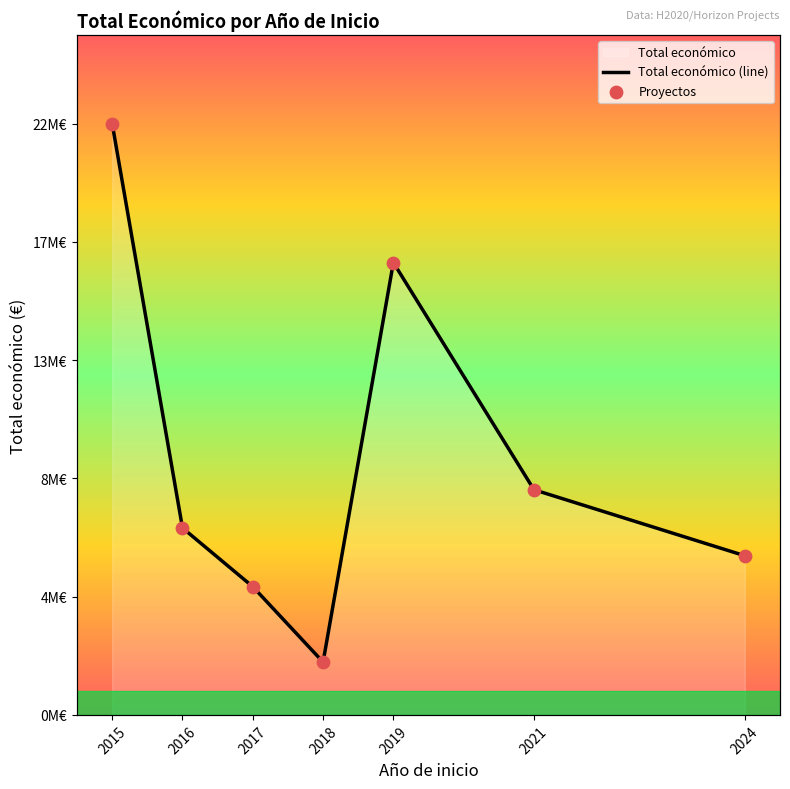

Which series reaches the maximum Y coordinate?

Total económico (line)